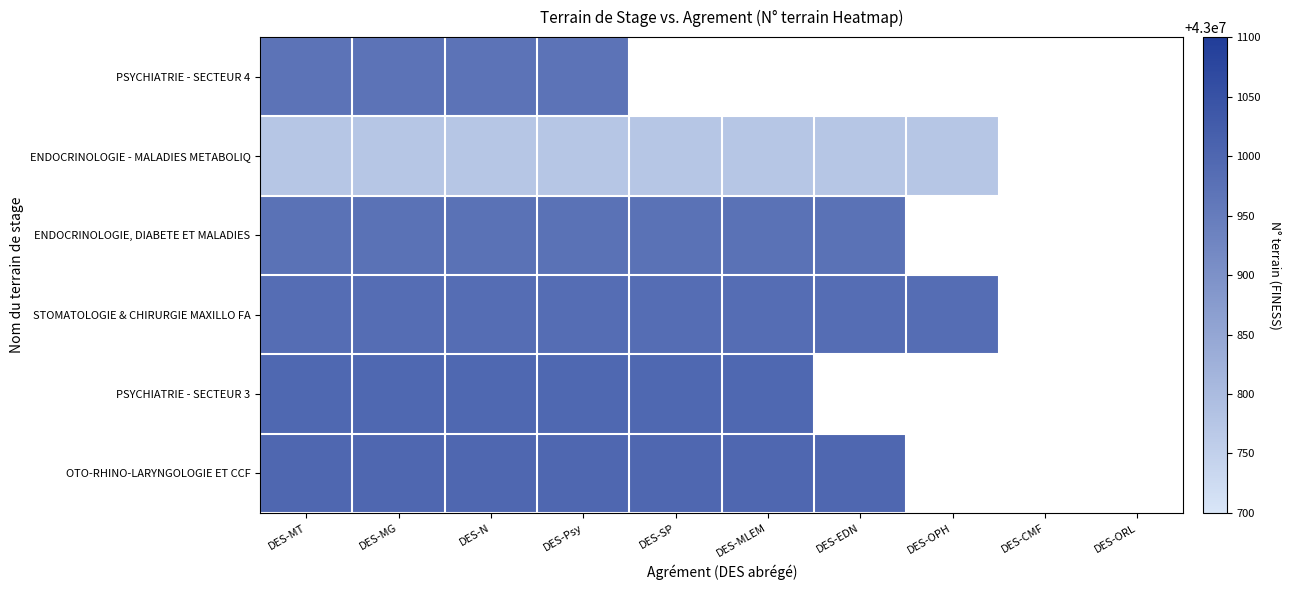

Rank the series at DES-MT from highest to lowest value.

OTO-RHINO-LARYNGOLOGIE ET CCF, PSYCHIATRIE - SECTEUR 3, STOMATOLOGIE & CHIRURGIE MAXILLO FA, ENDOCRINOLOGIE, DIABETE ET MALADIES, PSYCHIATRIE - SECTEUR 4, ENDOCRINOLOGIE - MALADIES METABOLIQ